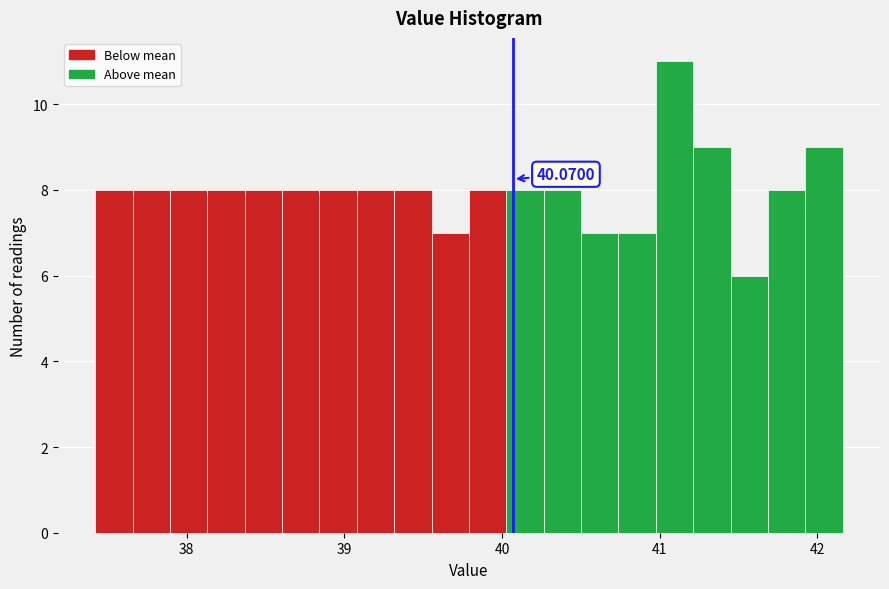

Around what value on the x-axis is the tallest bar? Give the approximate position of its centre, as read against the axis.

41.1